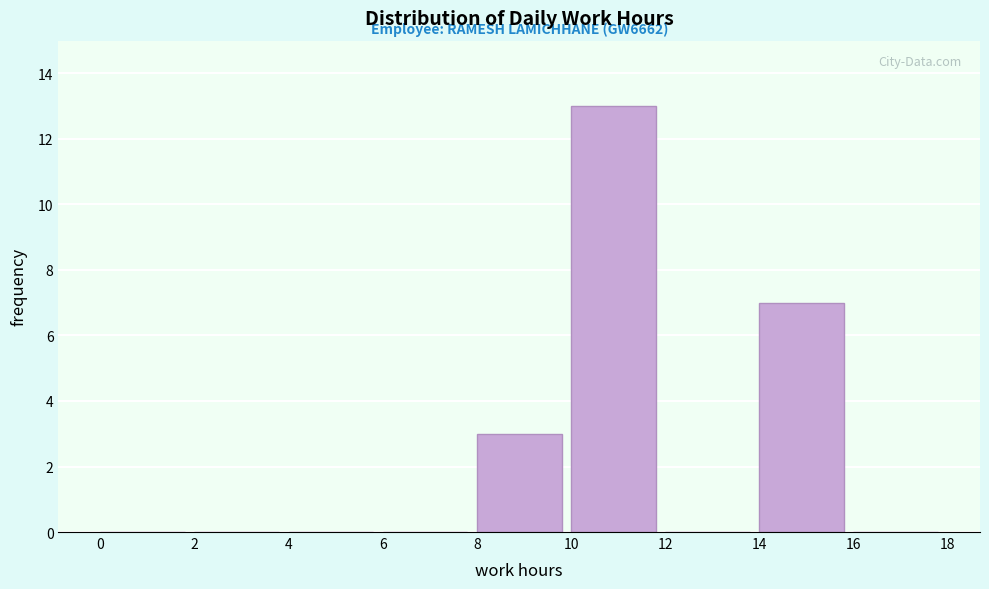

Which range on the x-axis has the tallest bar?

10 to 12